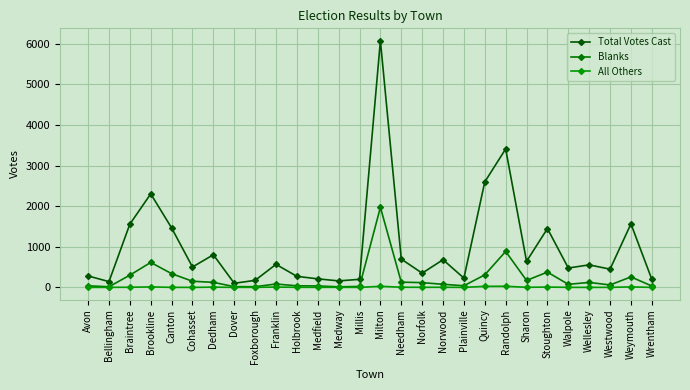

What is the spread (max minus min) of values at Dedham?

797